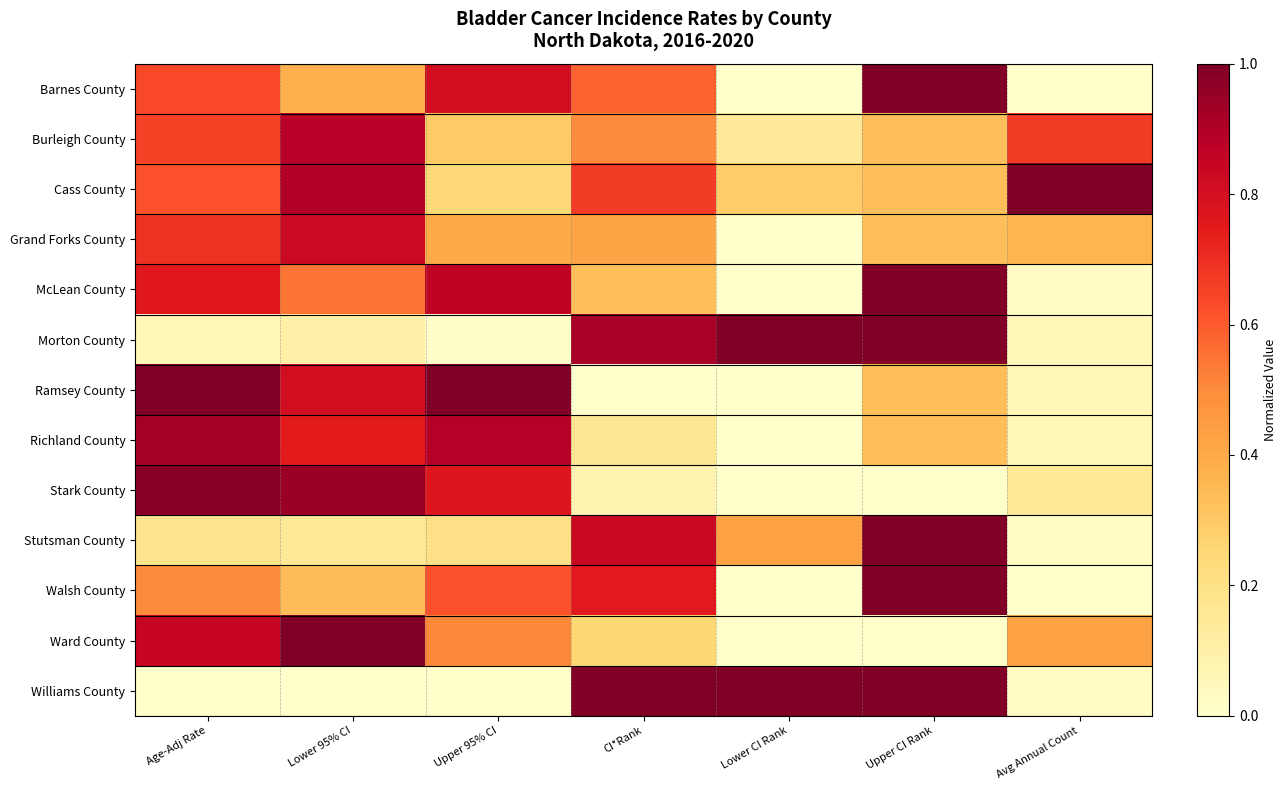

Count the number of categories in the chart.

7